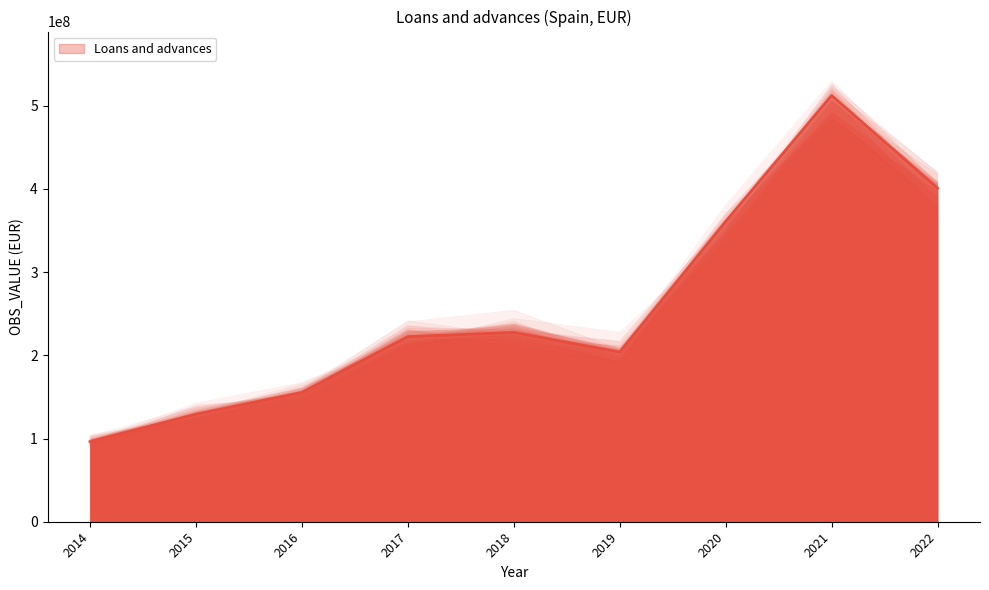

What is the value of the 7th point from the left?

361007557